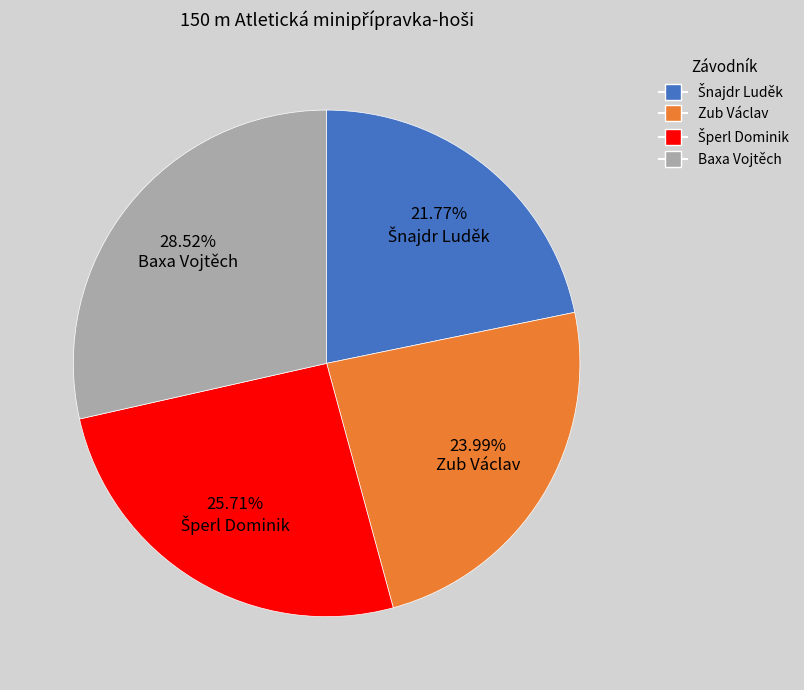

How many segments does this pie chart have?

4